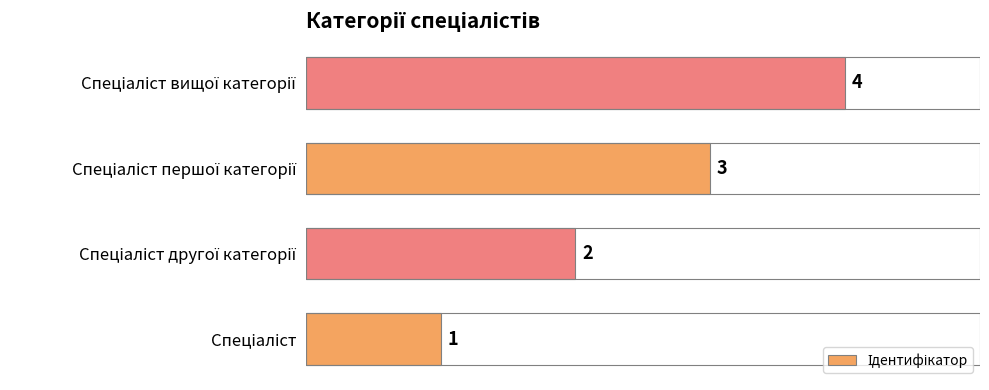

Count the values in the range 2 to 4.

3